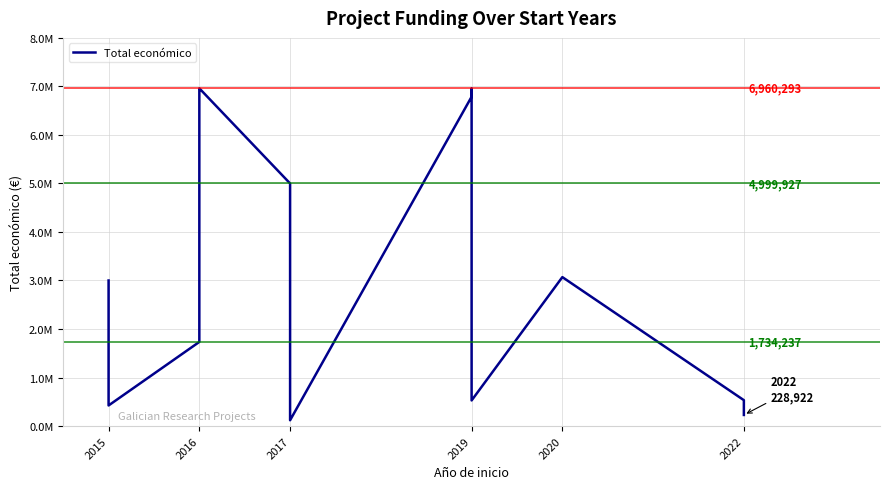

What position from the left is 7?

8